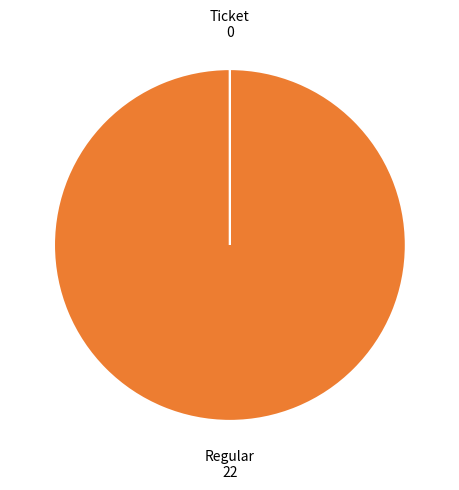

Does Regular account for over 50% of the chart?

Yes